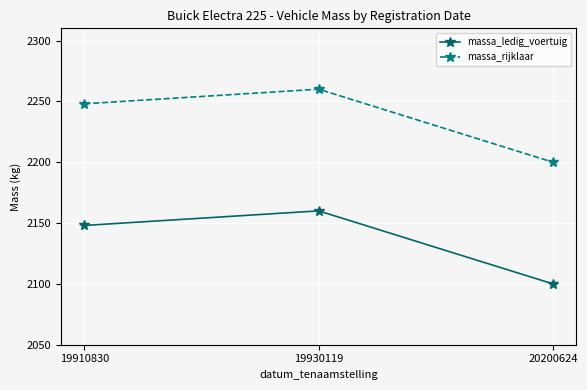

What is the sum of all massa_rijklaar values?

6708